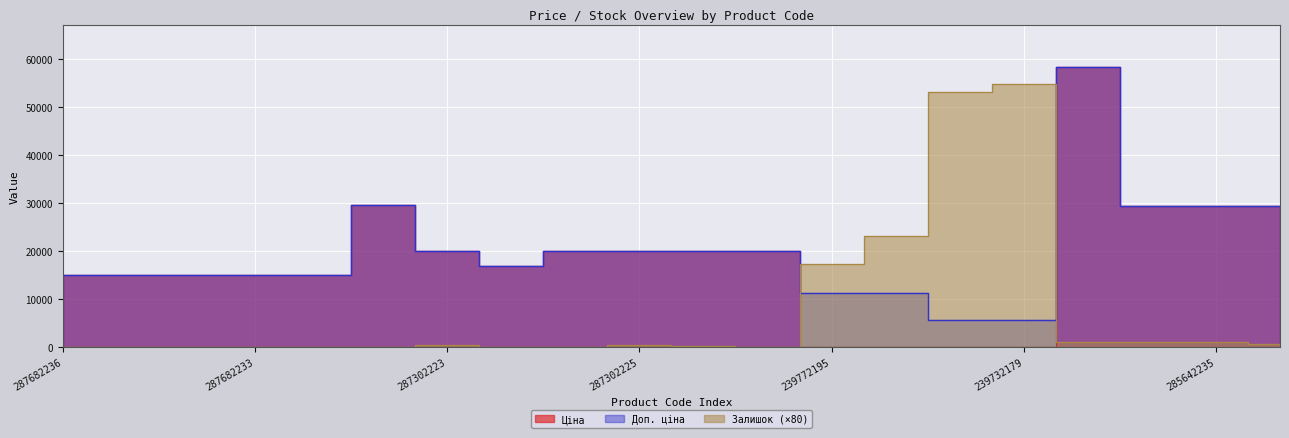

Where do Залишок and Ціна first cross each other?

287301833 and 239772195